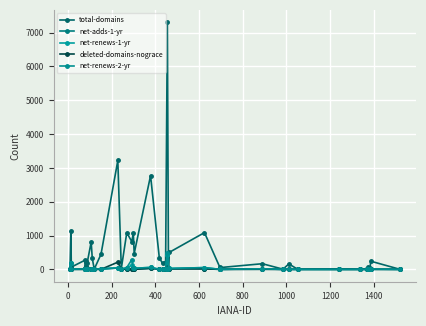

Count the number of categories in the chart.

40